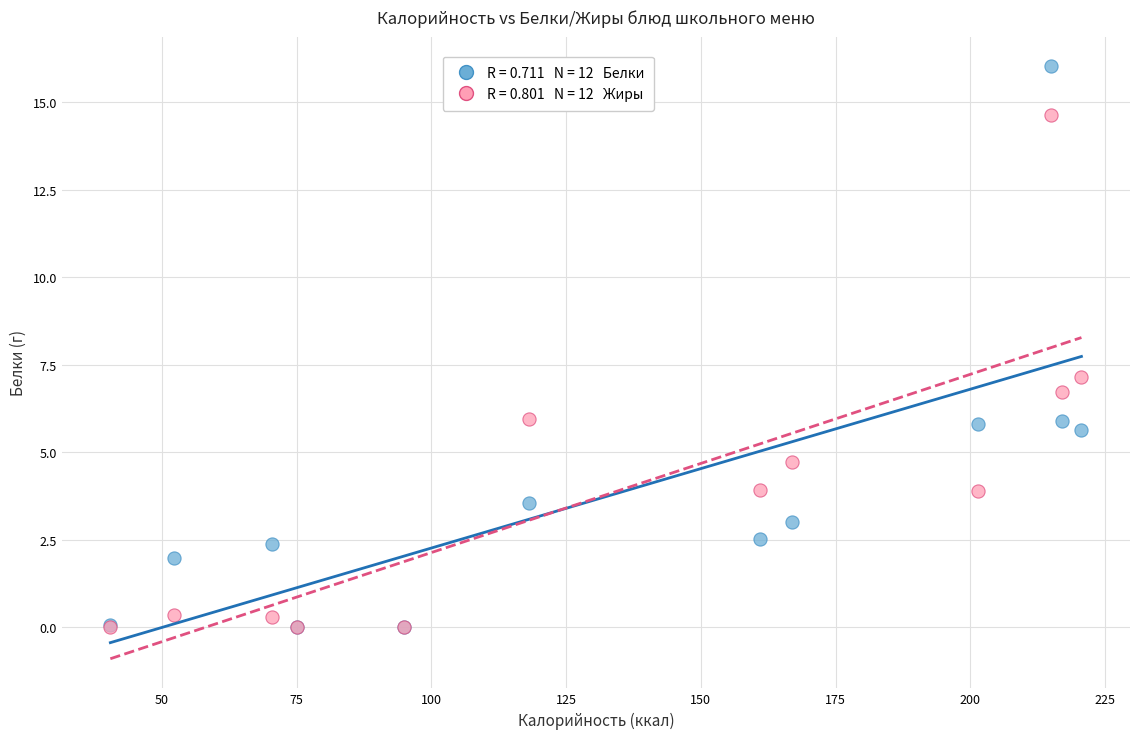

Across all series, what Y value is closest to 8?

7.2